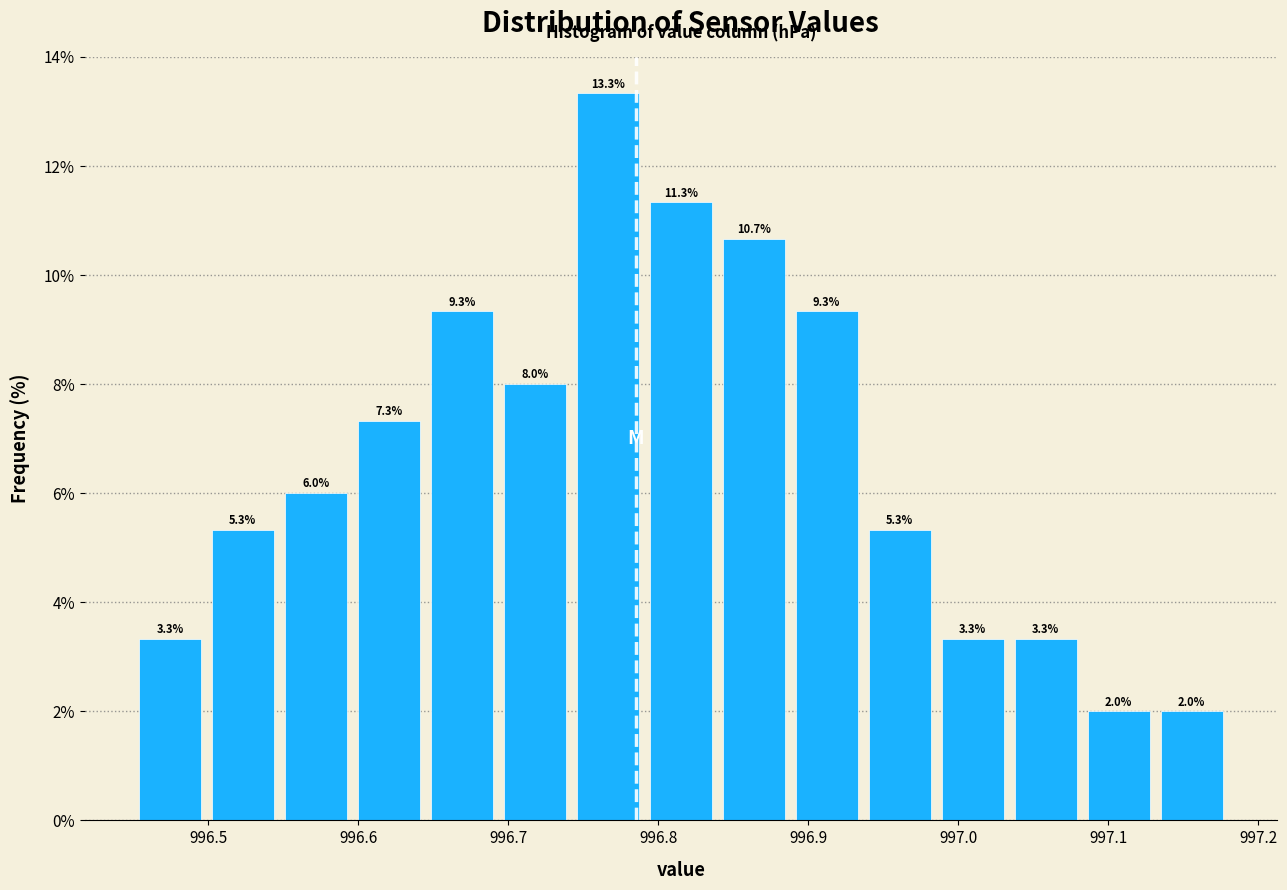

Over which range of the x-axis is the bar tallest?

996.74 to 996.79